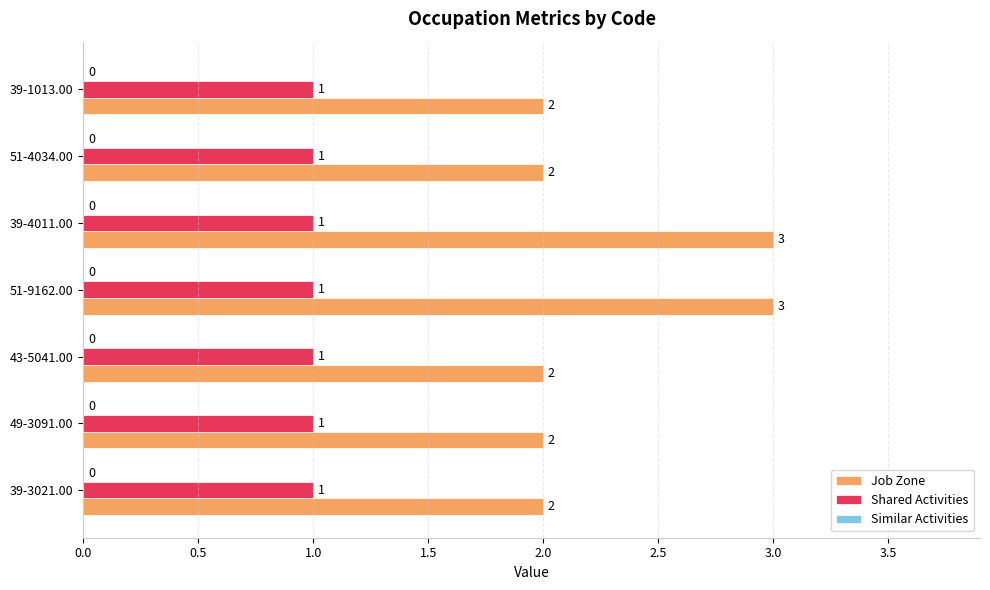

Rank the series by their maximum value, from lowest to highest.

Shared Activities, Job Zone